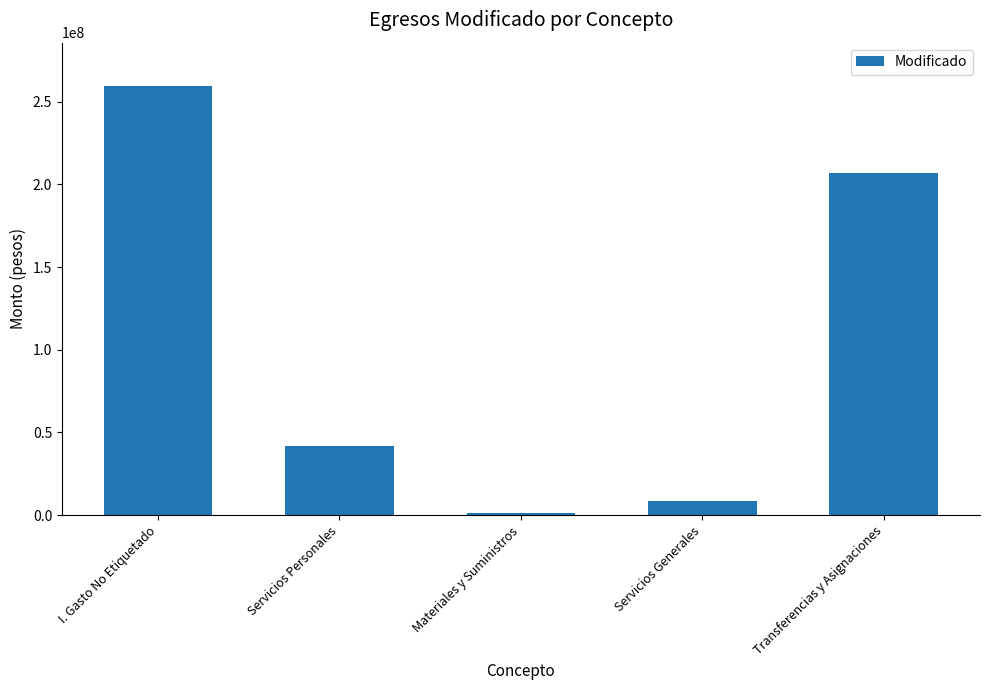

What is the label of the 3rd bar from the right?

Materiales y Suministros